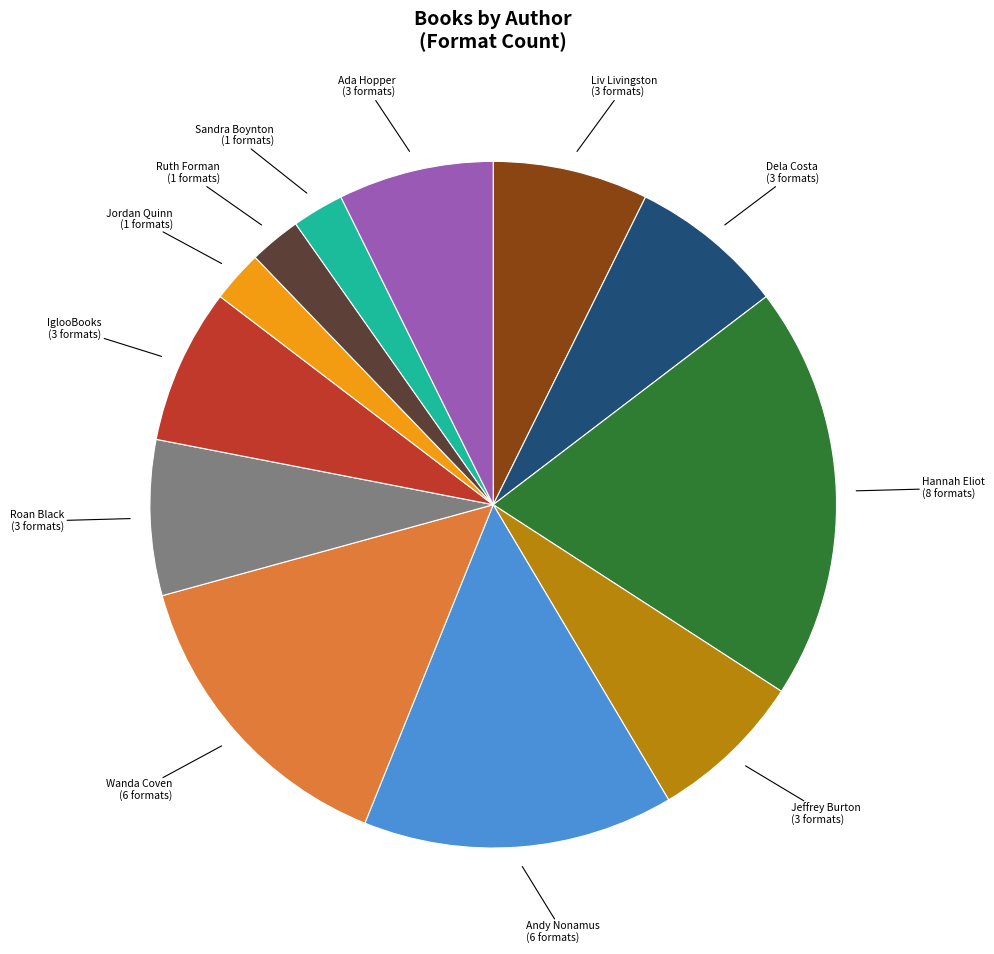

Which slice is the largest?

Hannah Eliot